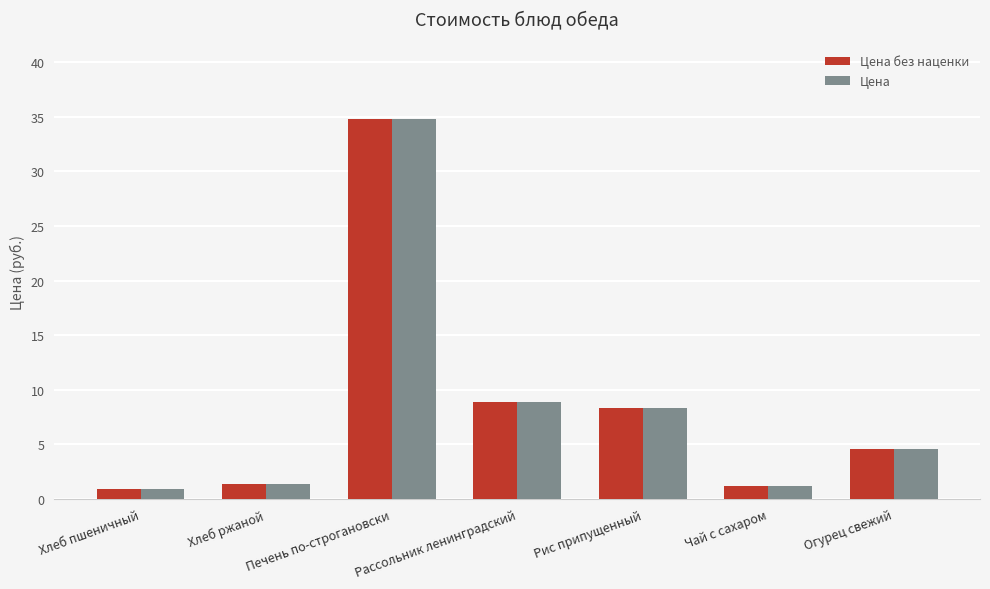

Are the bars grouped side by side (vs. stacked)?

Yes